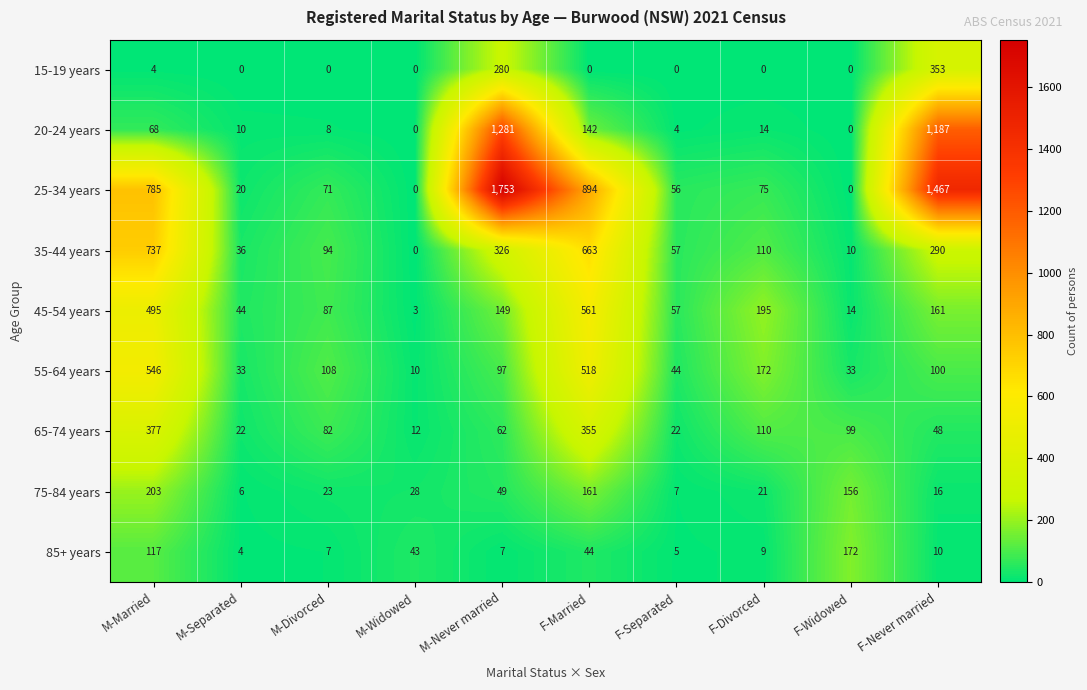

What is the difference between the maximum and minimum values in the 65-74 years series?

365